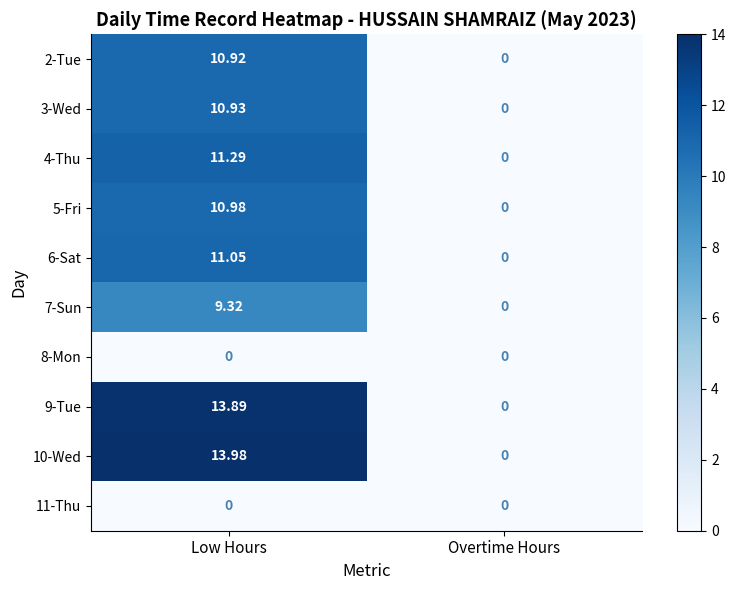

Count the number of data series in this chart.

10